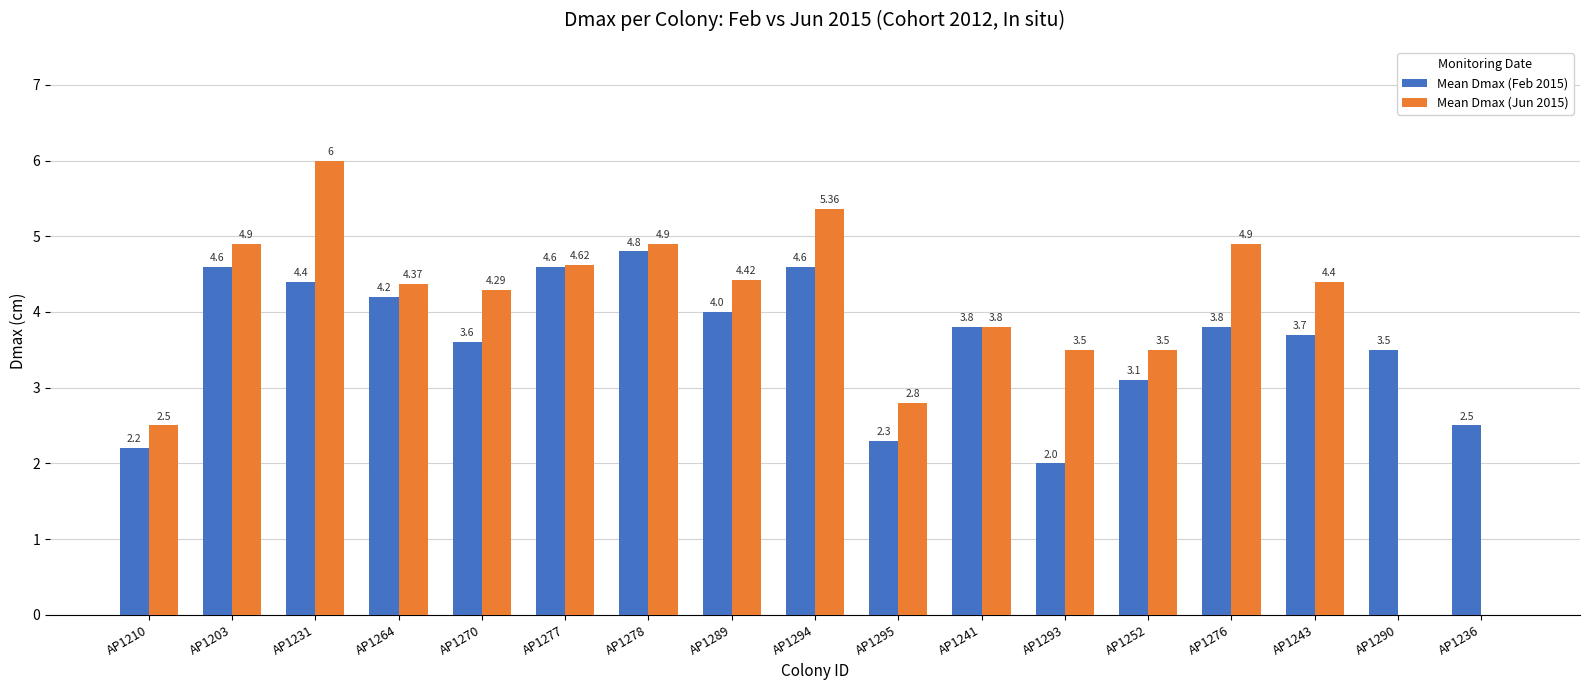

What is the average value of the Mean Dmax (Feb 2015) series?

3.6